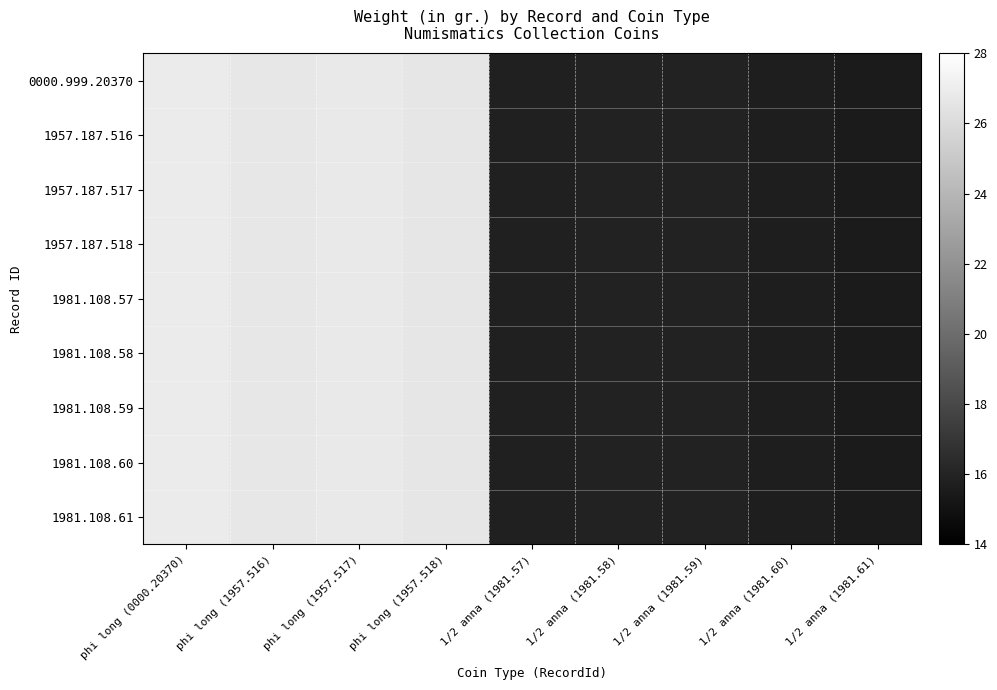

Reading left to right, transcribe all the data shown in this chart.

0000.999.20370: phi long (0000.20370)=26.9	phi long (1957.516)=26.7	phi long (1957.517)=26.8	phi long (1957.518)=26.6	1/2 anna (1981.57)=15.8	1/2 anna (1981.58)=15.9	1/2 anna (1981.59)=15.9	1/2 anna (1981.60)=15.7	1/2 anna (1981.61)=15.5
1957.187.516: phi long (0000.20370)=26.9	phi long (1957.516)=26.7	phi long (1957.517)=26.8	phi long (1957.518)=26.6	1/2 anna (1981.57)=15.8	1/2 anna (1981.58)=15.9	1/2 anna (1981.59)=15.9	1/2 anna (1981.60)=15.7	1/2 anna (1981.61)=15.5
1957.187.517: phi long (0000.20370)=26.9	phi long (1957.516)=26.7	phi long (1957.517)=26.8	phi long (1957.518)=26.6	1/2 anna (1981.57)=15.8	1/2 anna (1981.58)=15.9	1/2 anna (1981.59)=15.9	1/2 anna (1981.60)=15.7	1/2 anna (1981.61)=15.5
1957.187.518: phi long (0000.20370)=26.9	phi long (1957.516)=26.7	phi long (1957.517)=26.8	phi long (1957.518)=26.6	1/2 anna (1981.57)=15.8	1/2 anna (1981.58)=15.9	1/2 anna (1981.59)=15.9	1/2 anna (1981.60)=15.7	1/2 anna (1981.61)=15.5
1981.108.57: phi long (0000.20370)=26.9	phi long (1957.516)=26.7	phi long (1957.517)=26.8	phi long (1957.518)=26.6	1/2 anna (1981.57)=15.8	1/2 anna (1981.58)=15.9	1/2 anna (1981.59)=15.9	1/2 anna (1981.60)=15.7	1/2 anna (1981.61)=15.5
1981.108.58: phi long (0000.20370)=26.9	phi long (1957.516)=26.7	phi long (1957.517)=26.8	phi long (1957.518)=26.6	1/2 anna (1981.57)=15.8	1/2 anna (1981.58)=15.9	1/2 anna (1981.59)=15.9	1/2 anna (1981.60)=15.7	1/2 anna (1981.61)=15.5
1981.108.59: phi long (0000.20370)=26.9	phi long (1957.516)=26.7	phi long (1957.517)=26.8	phi long (1957.518)=26.6	1/2 anna (1981.57)=15.8	1/2 anna (1981.58)=15.9	1/2 anna (1981.59)=15.9	1/2 anna (1981.60)=15.7	1/2 anna (1981.61)=15.5
1981.108.60: phi long (0000.20370)=26.9	phi long (1957.516)=26.7	phi long (1957.517)=26.8	phi long (1957.518)=26.6	1/2 anna (1981.57)=15.8	1/2 anna (1981.58)=15.9	1/2 anna (1981.59)=15.9	1/2 anna (1981.60)=15.7	1/2 anna (1981.61)=15.5
1981.108.61: phi long (0000.20370)=26.9	phi long (1957.516)=26.7	phi long (1957.517)=26.8	phi long (1957.518)=26.6	1/2 anna (1981.57)=15.8	1/2 anna (1981.58)=15.9	1/2 anna (1981.59)=15.9	1/2 anna (1981.60)=15.7	1/2 anna (1981.61)=15.5